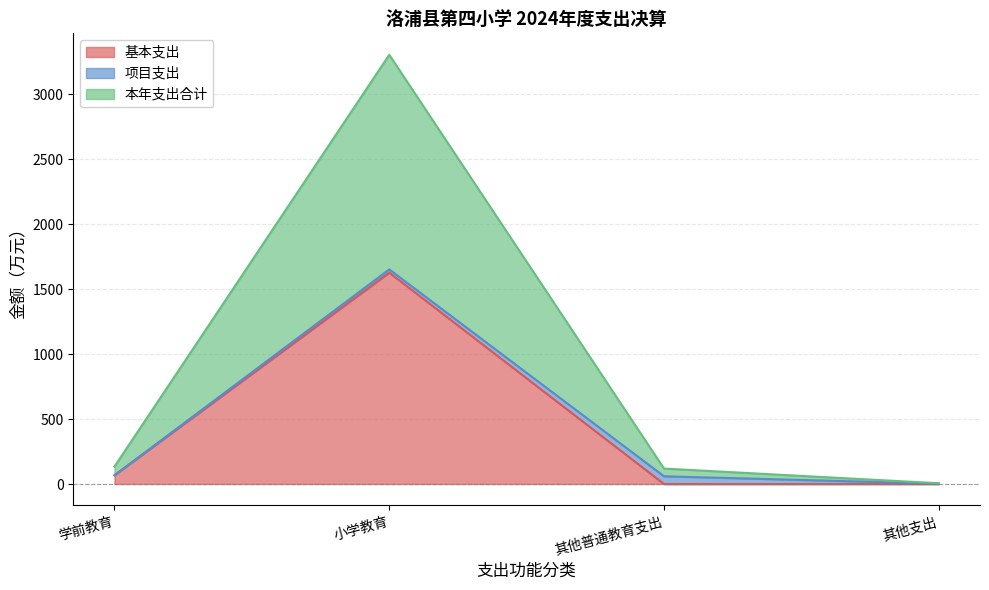

True or false: 本年支出合计 and 基本支出 cross at least once.

False